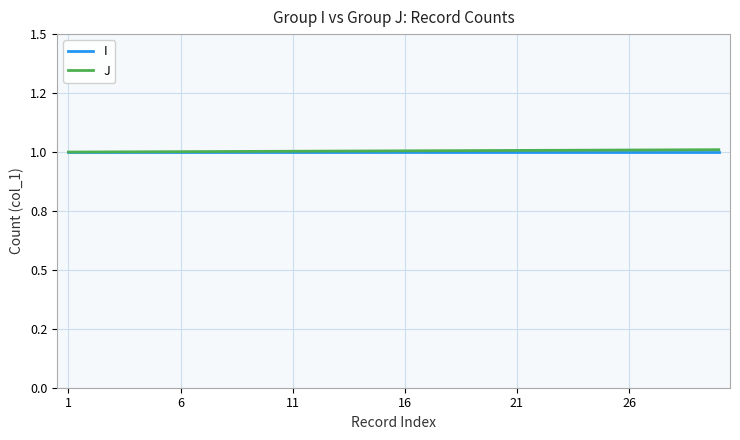

What are all the series names shown in the legend?

I, J